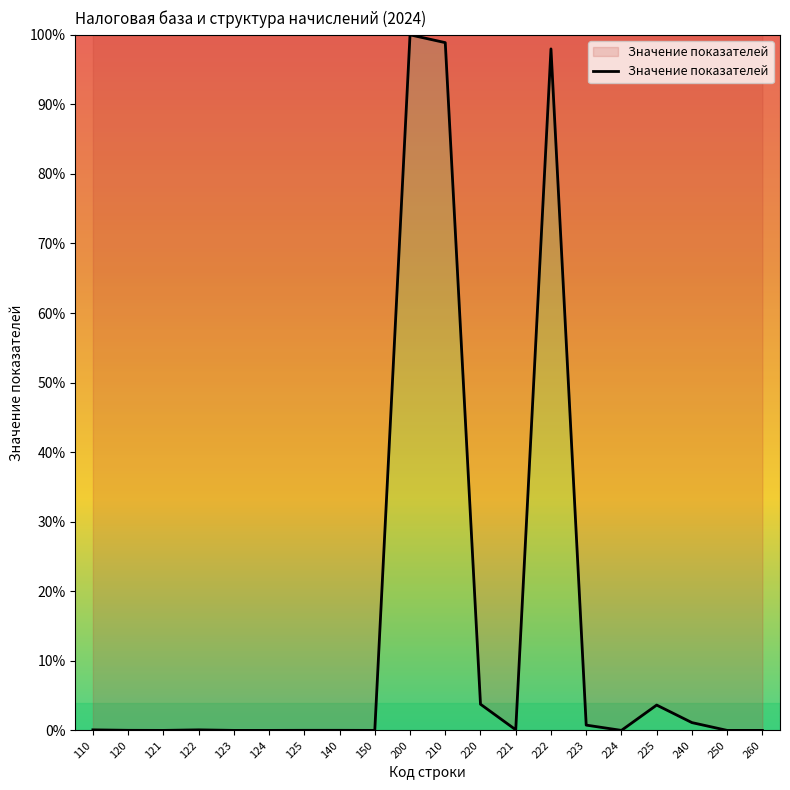

What is the change in value from 110 to 240?

+1.0